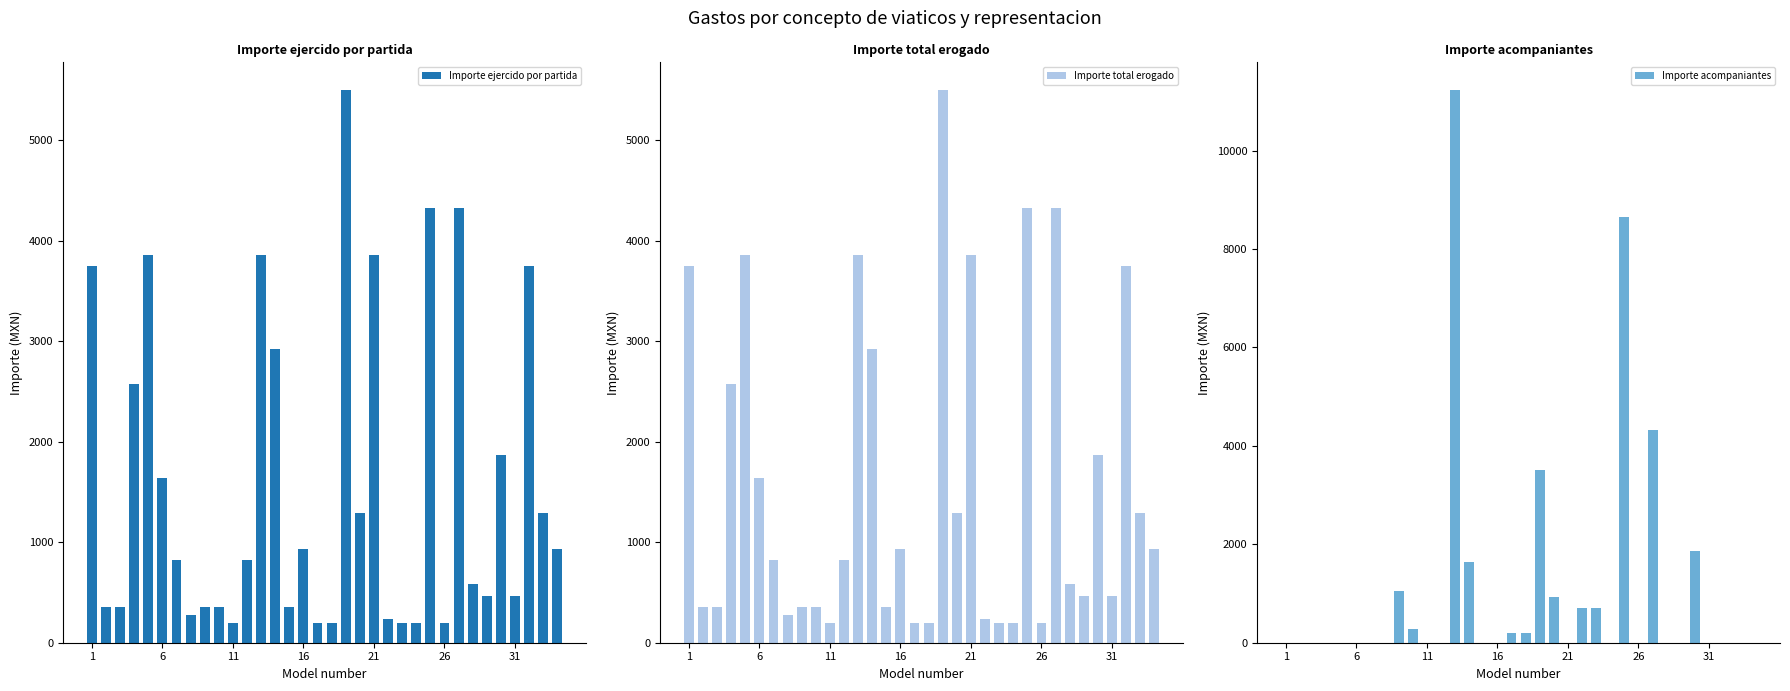

What is the sum of all Importe acompaniantes values?

35295